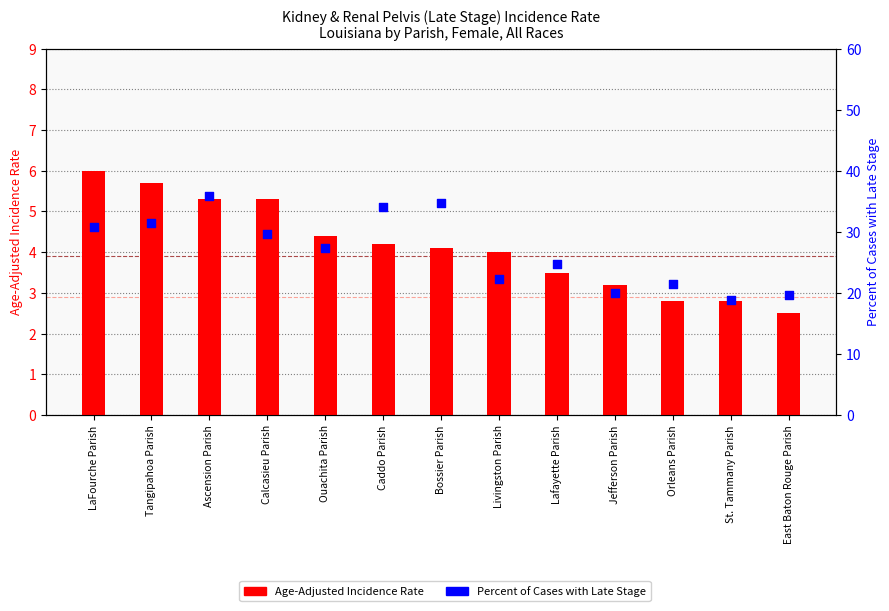

What is the total value across all series at Calcasieu Parish?

35.0